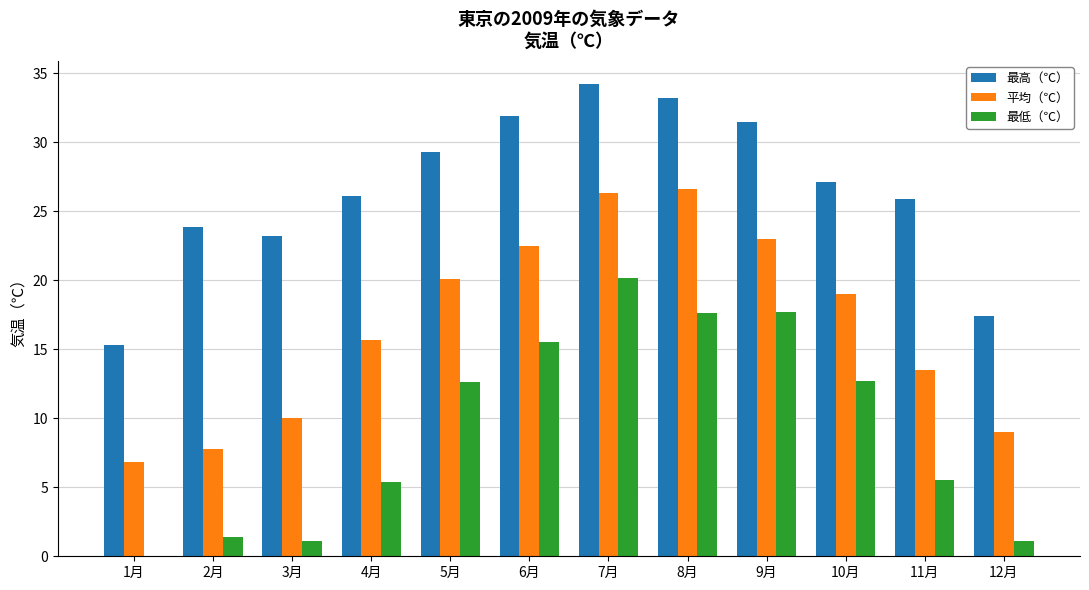

What is the maximum value shown in the chart?

34.2